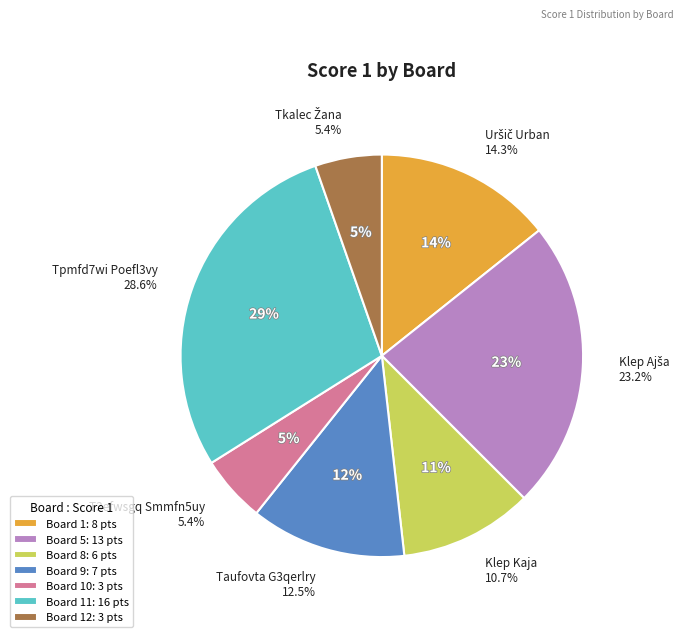

To the nearest percent, what percentage of the pie is 10?

5%